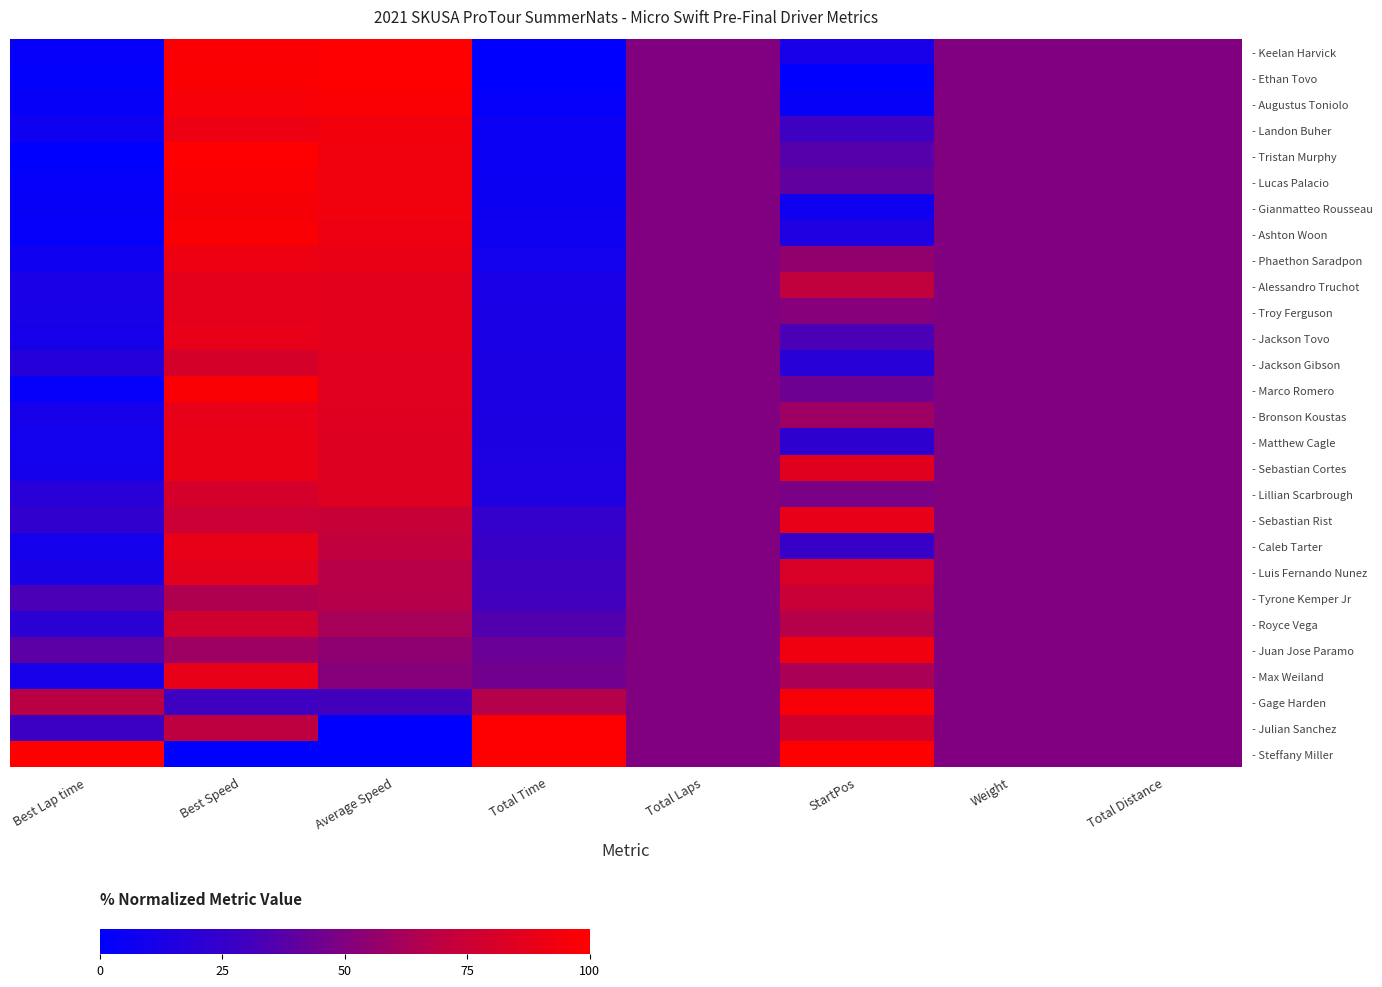

What is the approximate value of - Phaethon Saradpon at Weight?

50.0